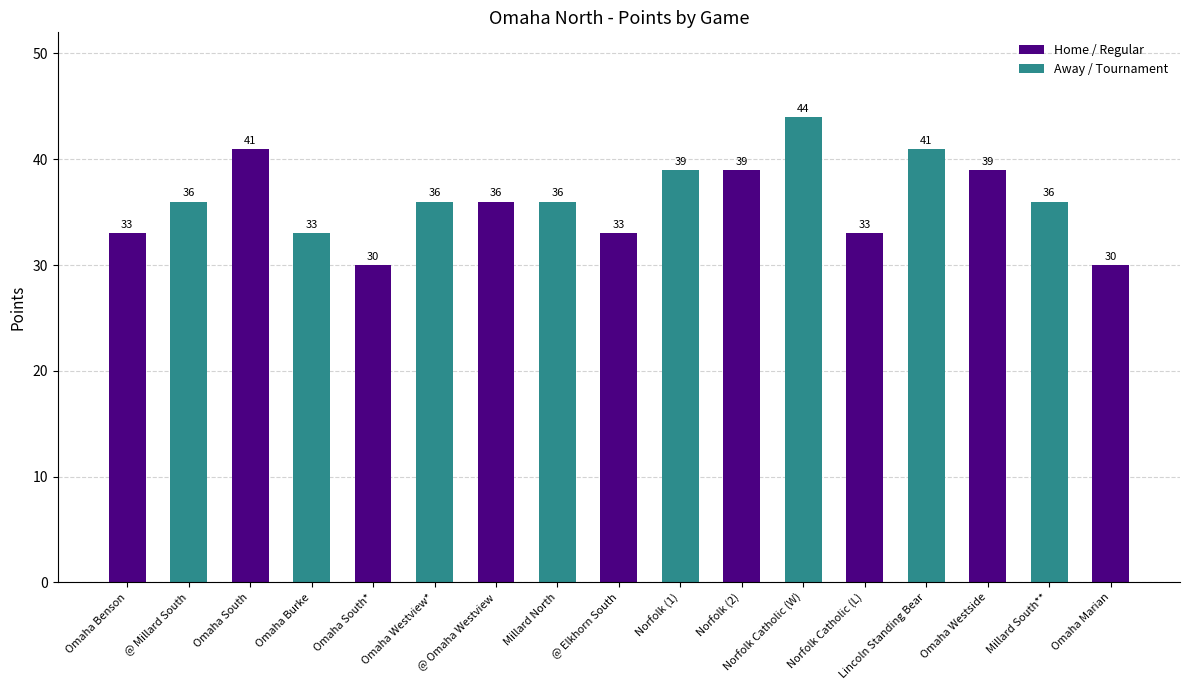

Reading left to right, list all the values displayed in this chart.

33	36	41	33	30	36	36	36	33	39	39	44	33	41	39	36	30